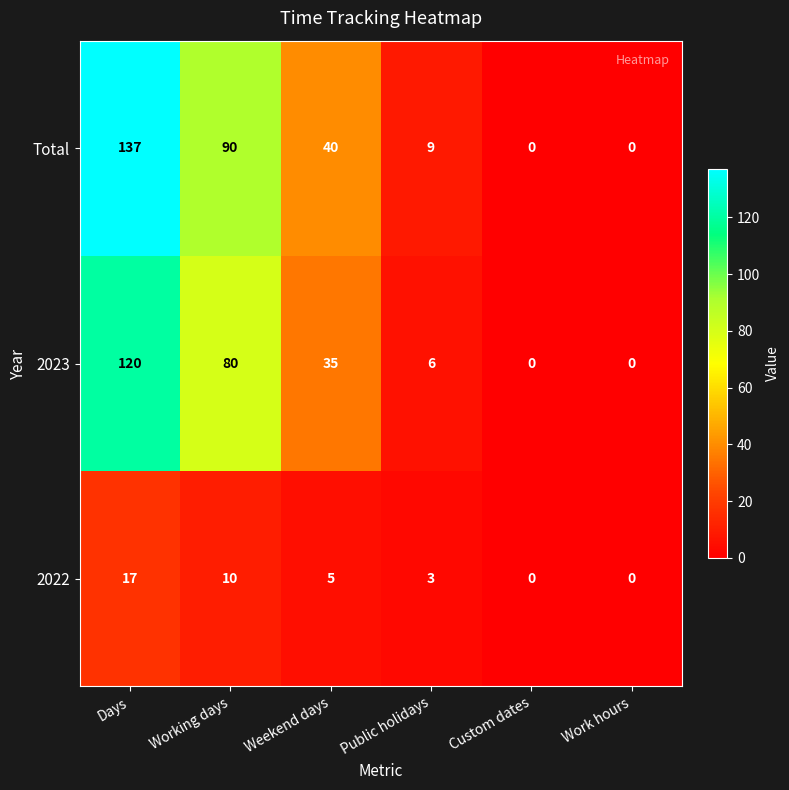

At which label does 2022 reach its peak?

Days